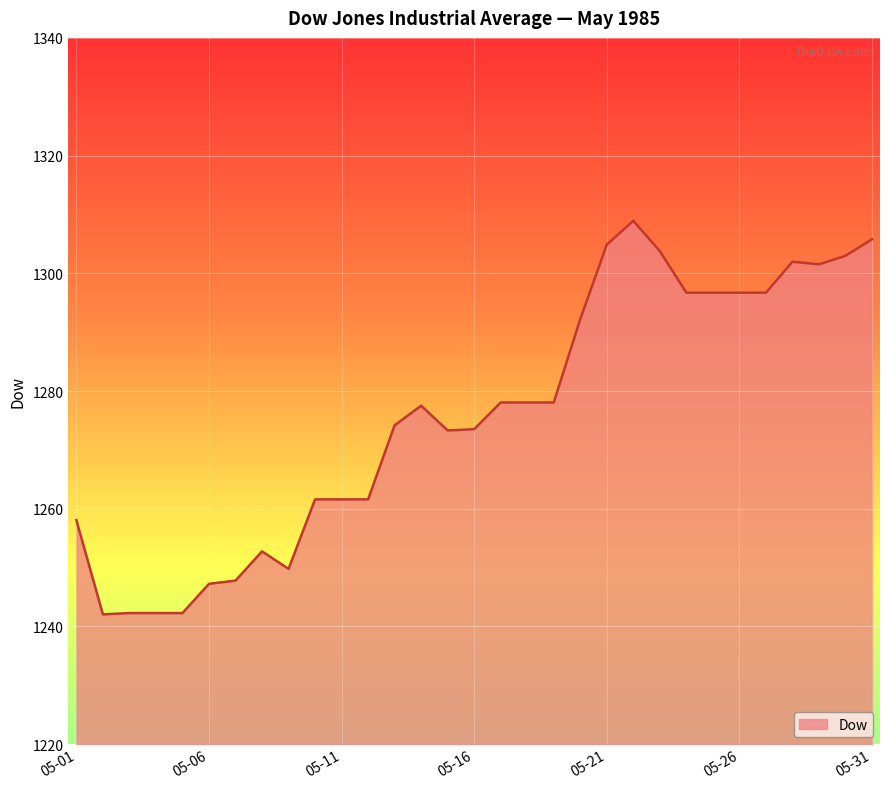

How many values exceed 1277?

16